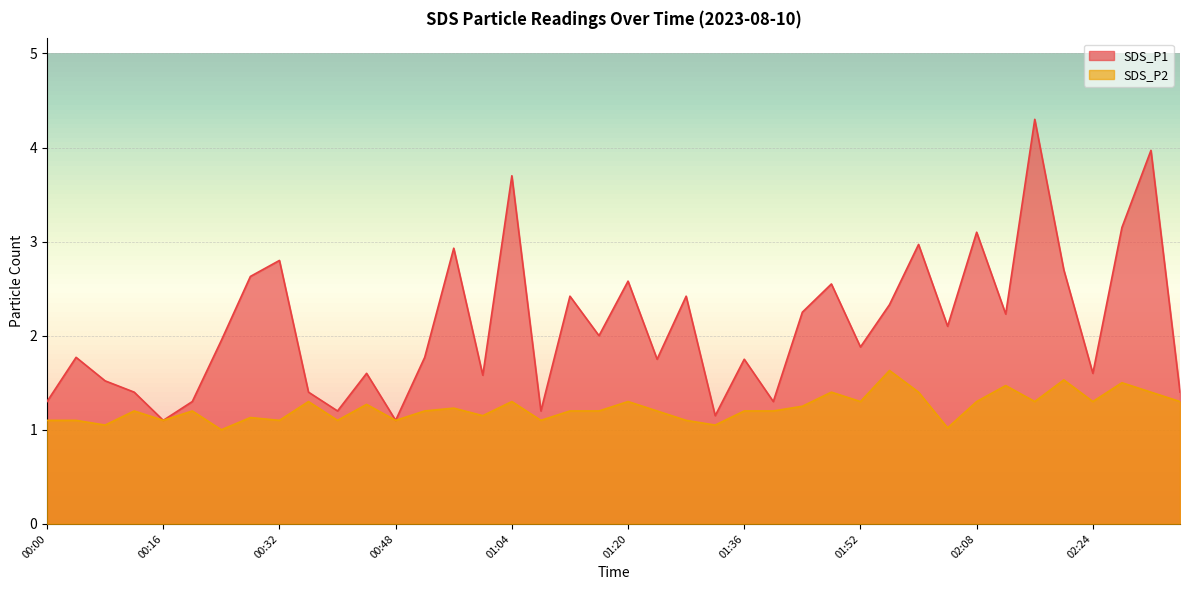

Where is the first local minimum for SDS_P2?

00:08